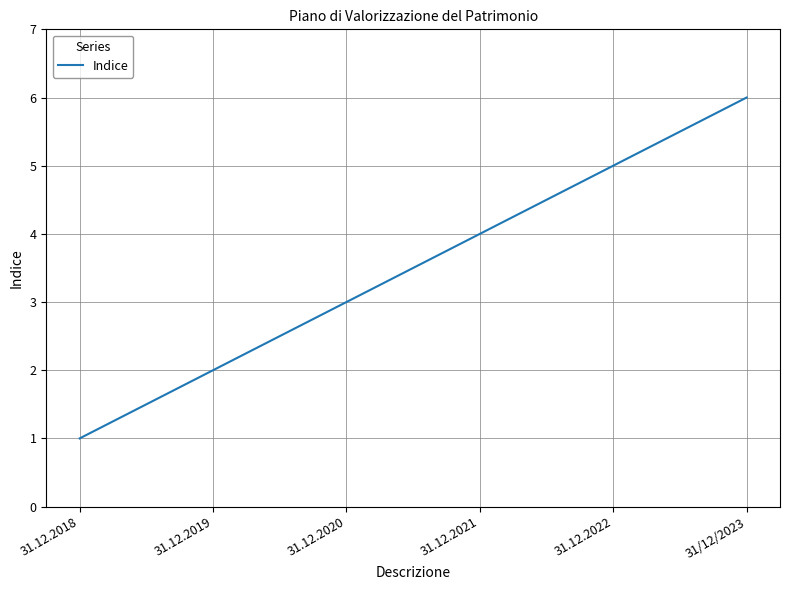

What is the difference between the values at 31.12.2019 and 31.12.2022?

3